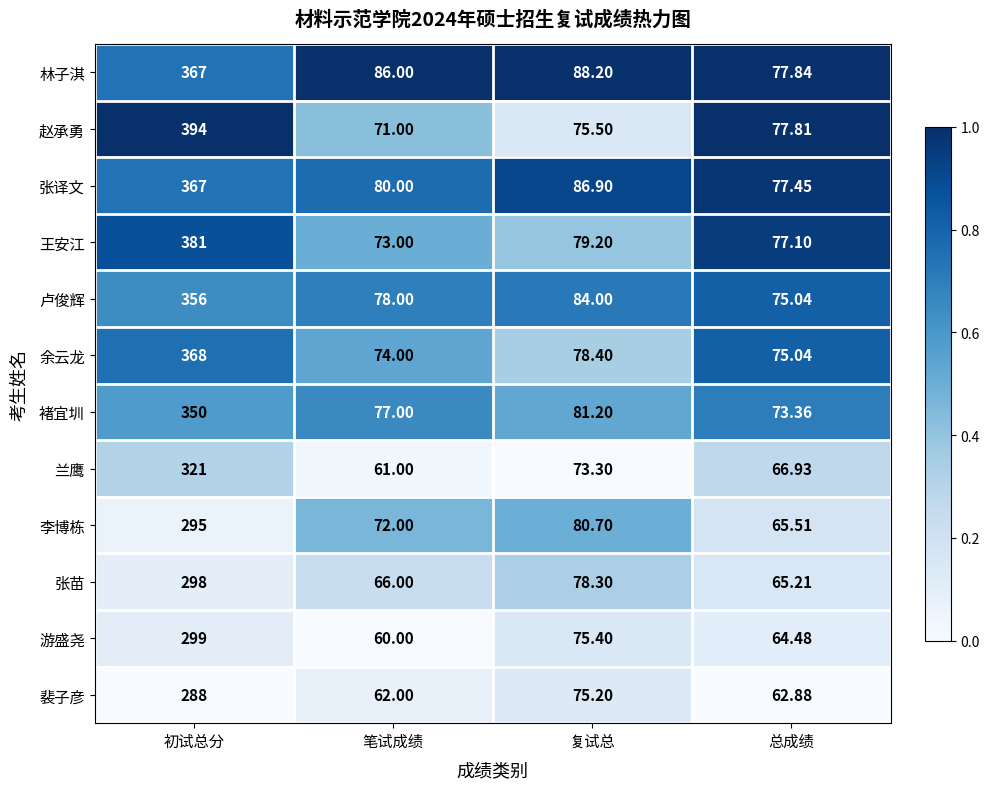

Which series changed the most between 复试总 and 总成绩?

李博栋